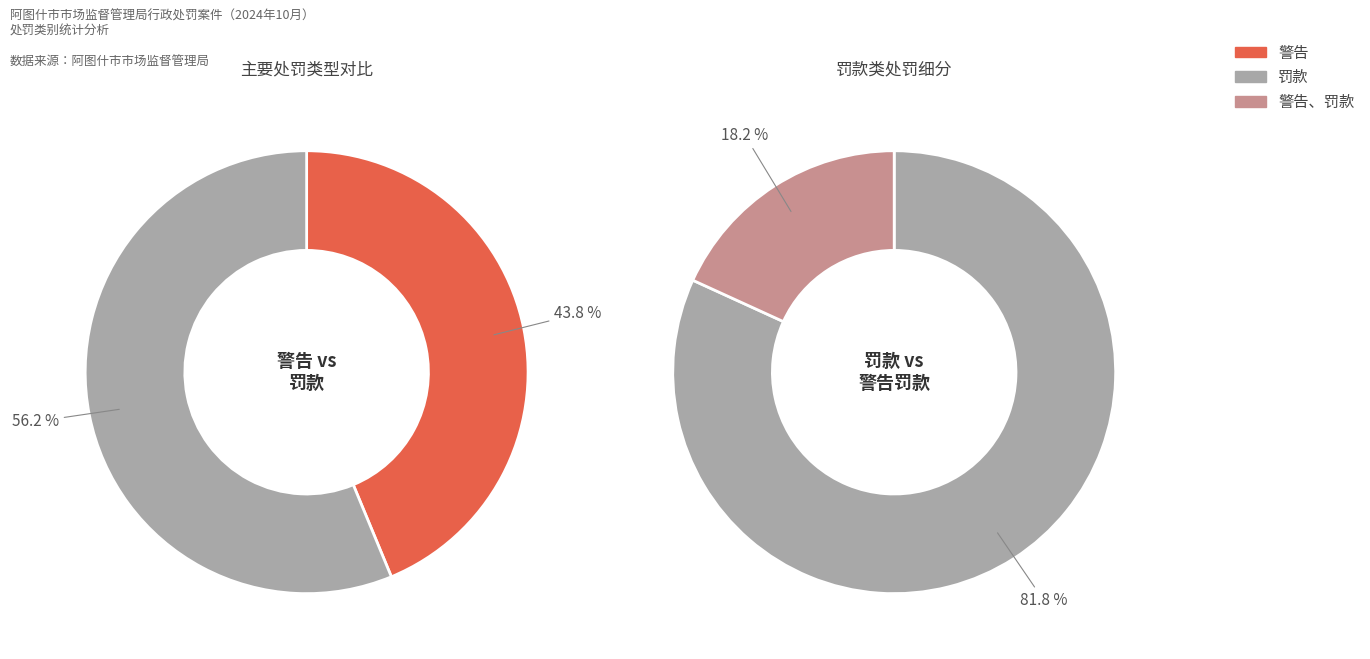

Is the sum of 罚款 and 警告 greater than half?

Yes